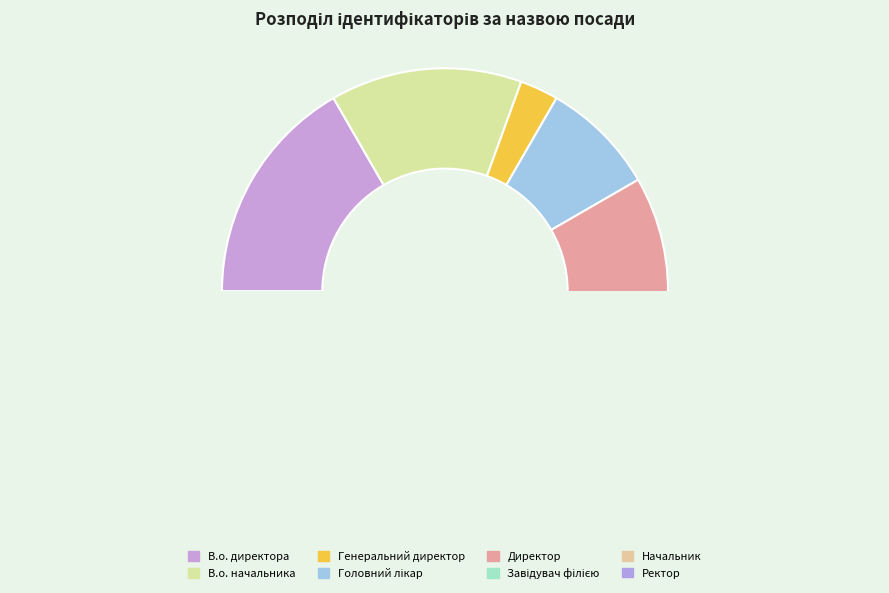

Between В.о. начальника and Генеральний директор, which is larger?

В.о. начальника